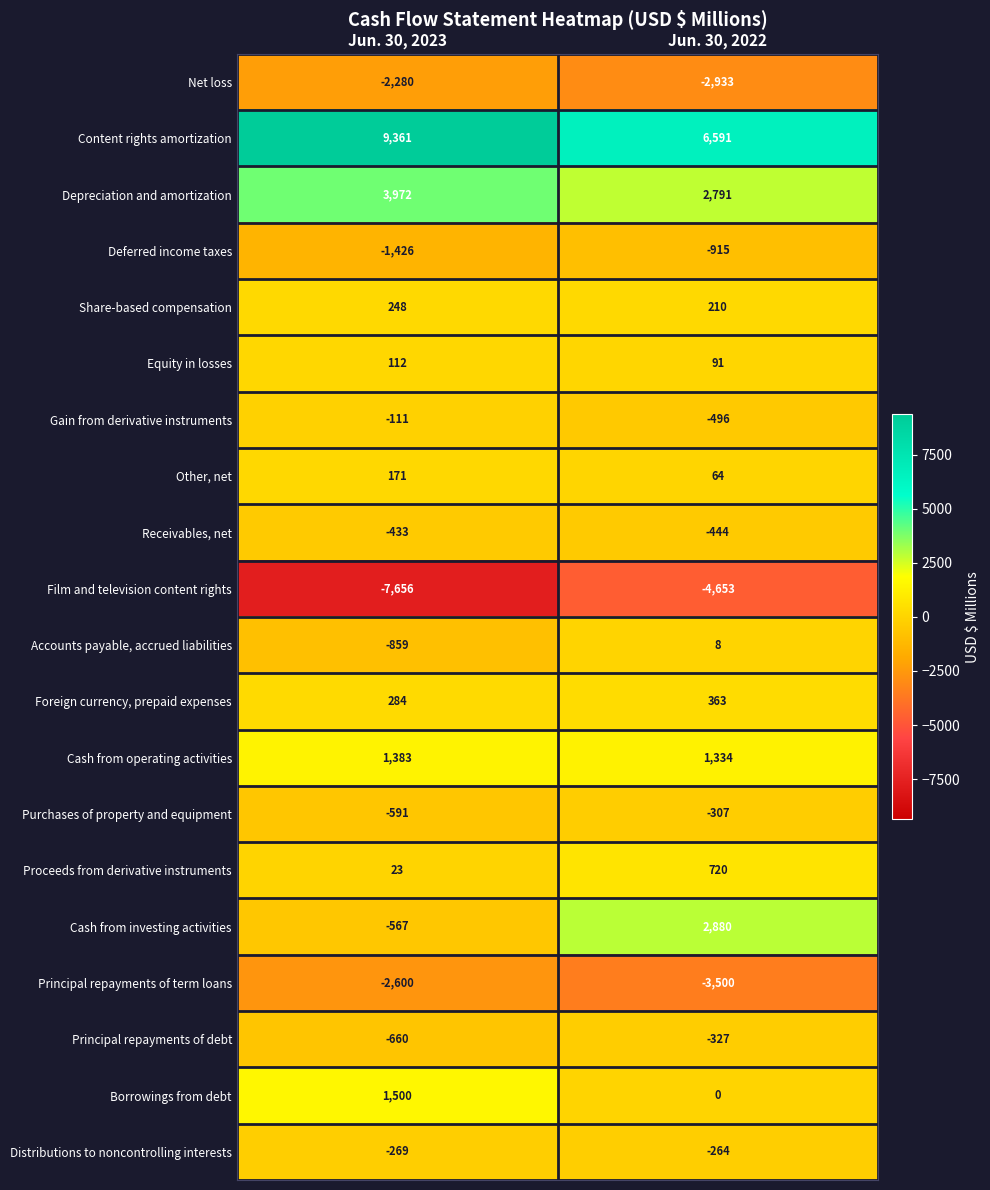

What is the difference between the maximum and minimum values in the Deferred income taxes series?

511